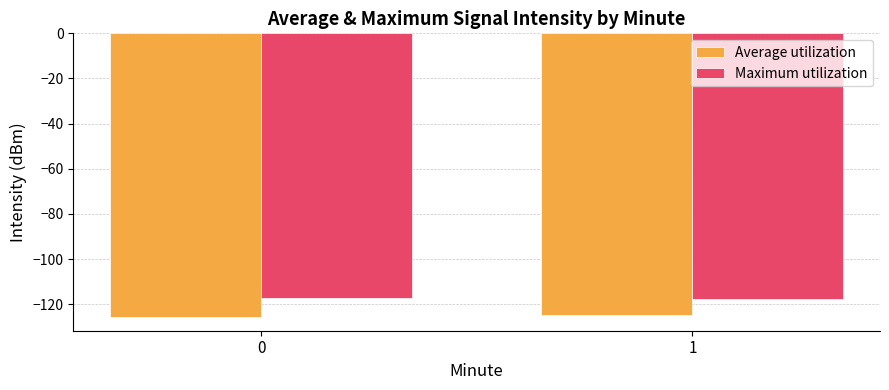

Which series has the largest total across all categories?

Maximum utilization